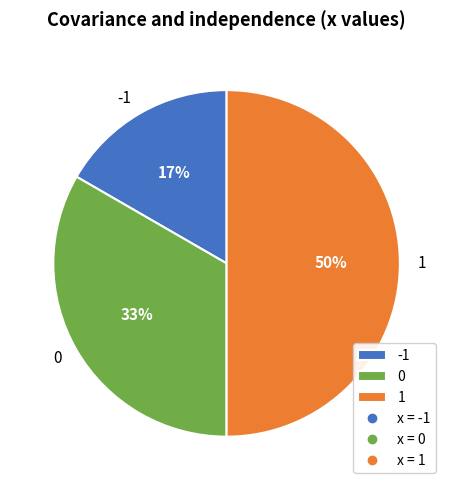

True or false: -1 accounts for 25% of the total.

False